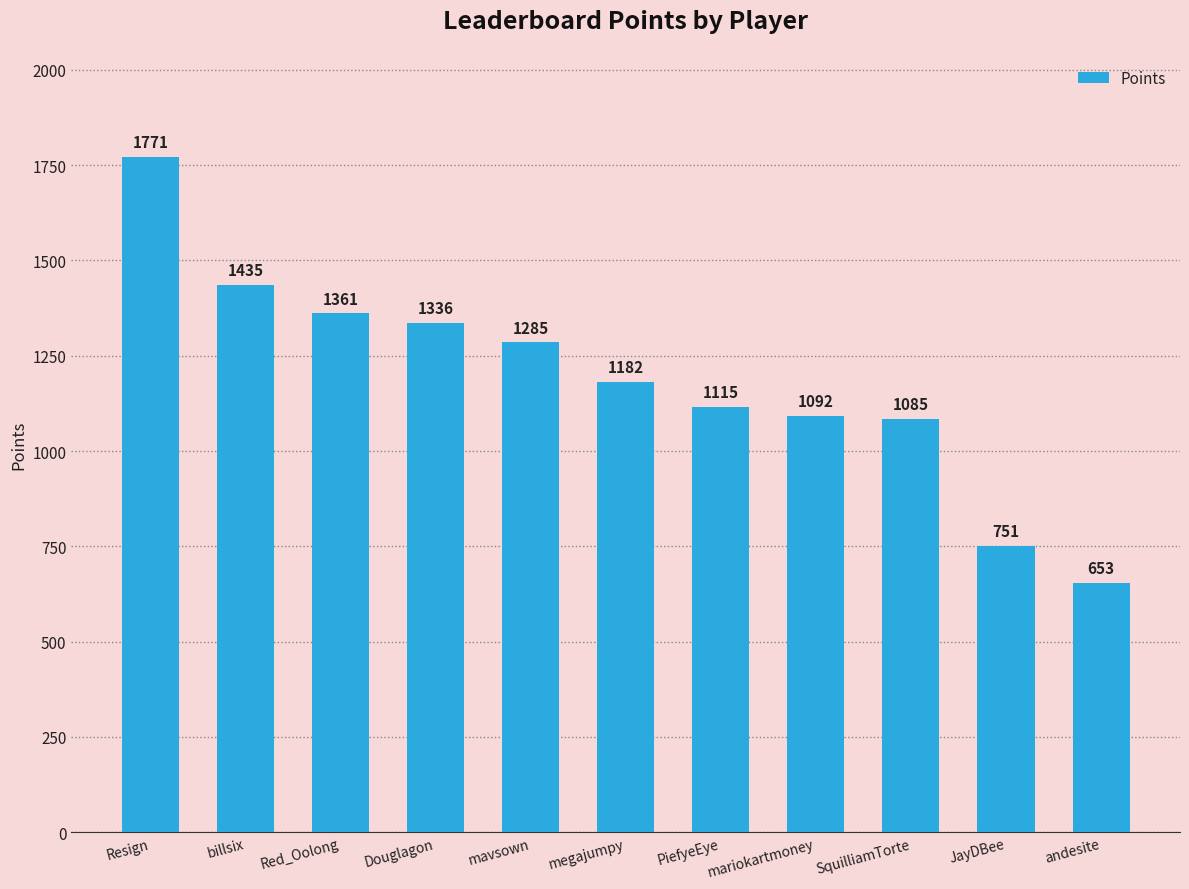

Are the bars horizontal?

No